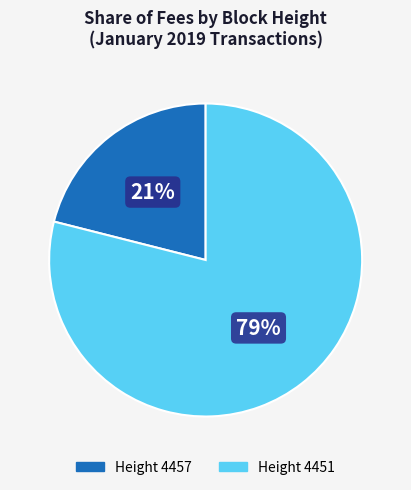

Does any single category account for the majority?

Yes